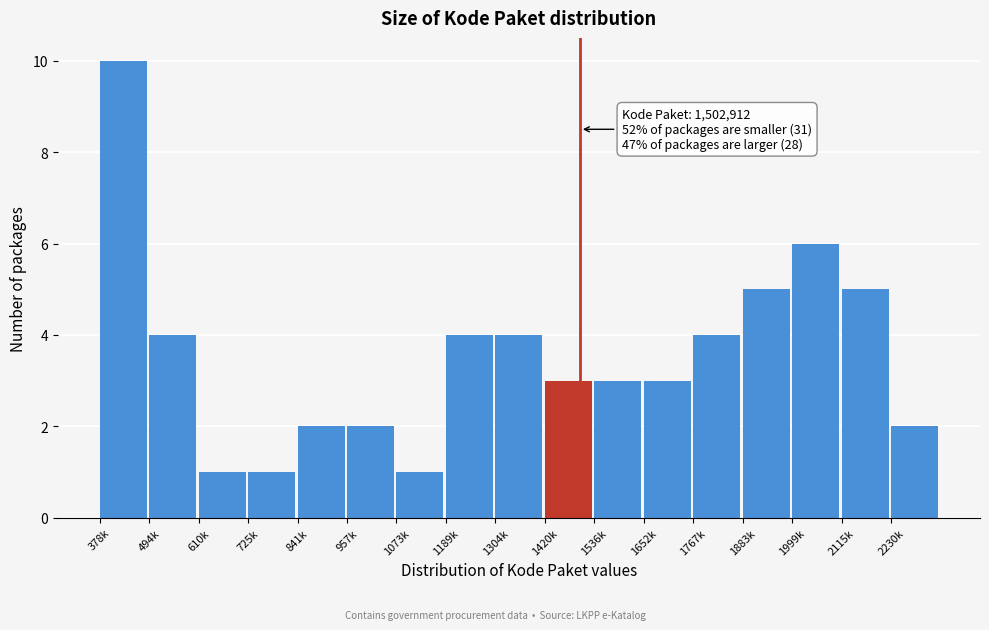

Reading left to right, extract all data points from this chart.

10	4	1	1	2	2	1	4	4	3	3	3	4	5	6	5	2